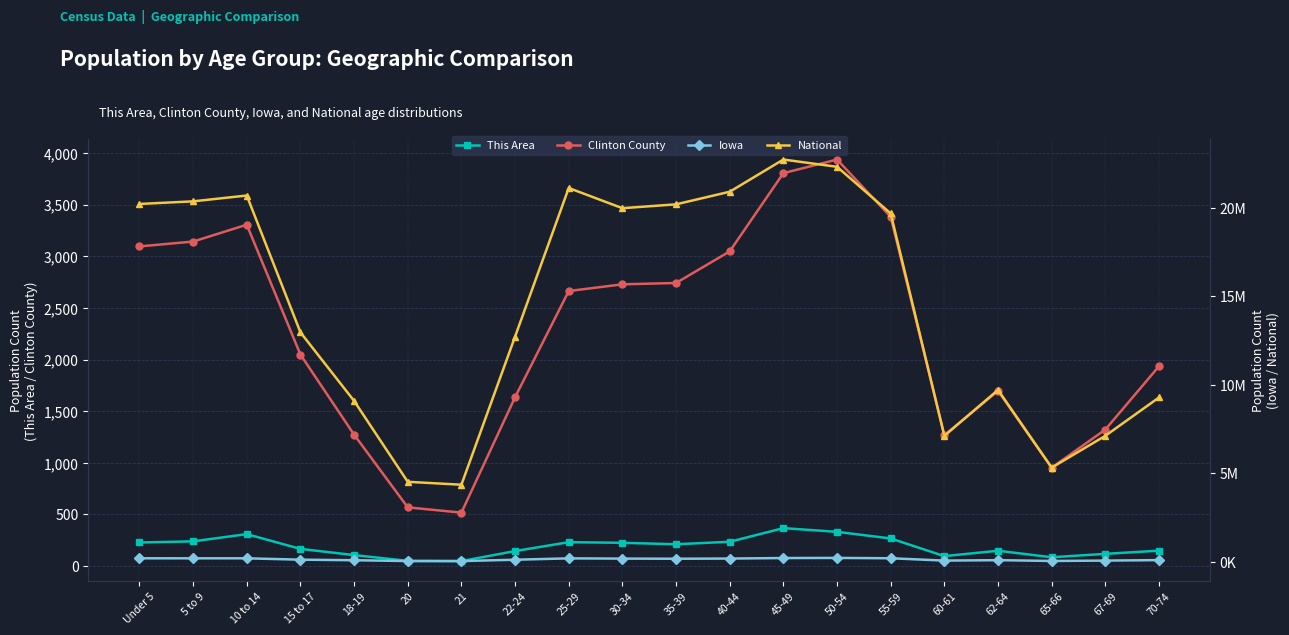

Is it true that National equals 5748013 at 25-29?

False